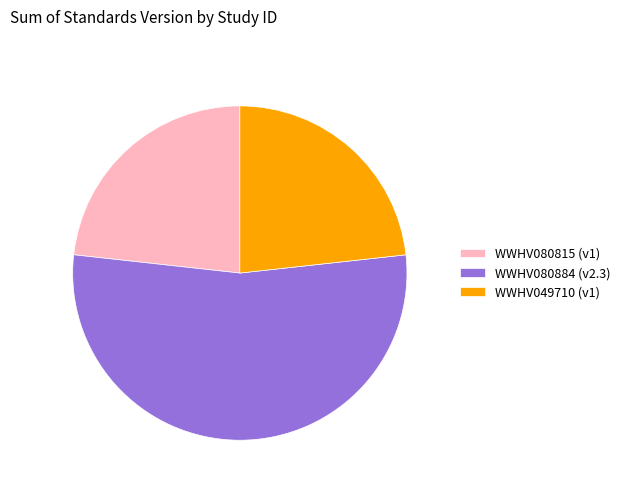

Is it true that WWHV080884 (v2.3) is 53% of the pie?

True